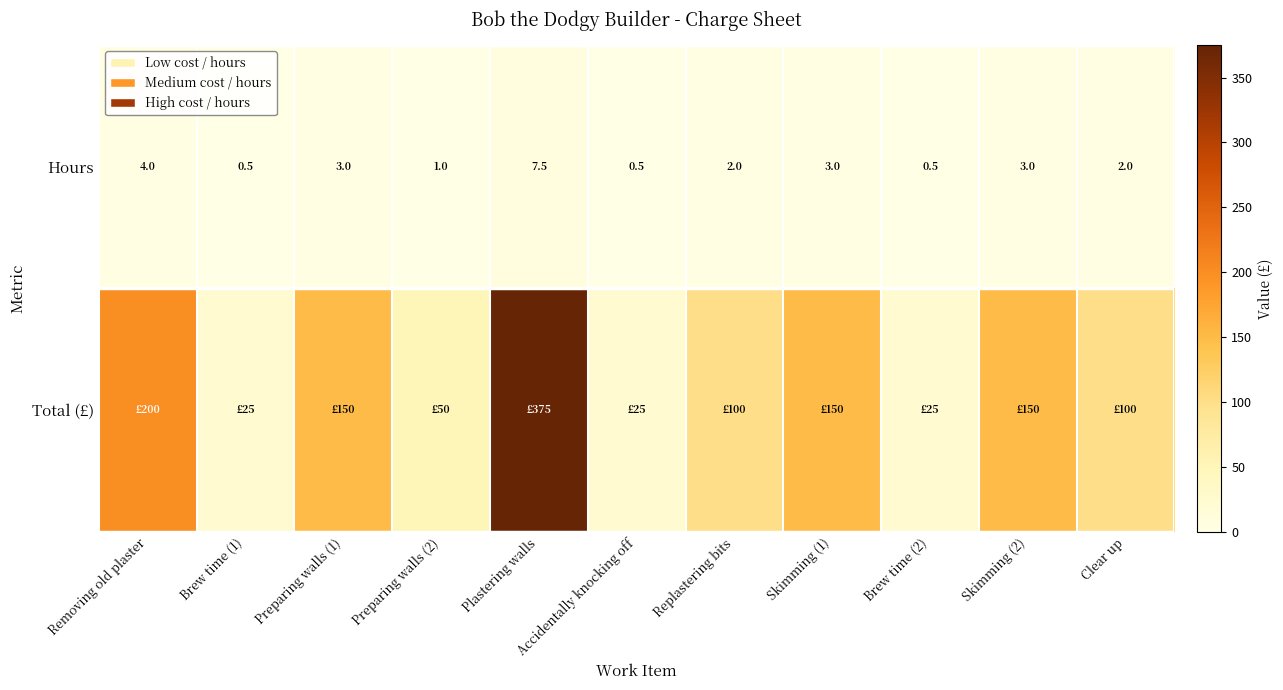

What is the maximum value for Hours?

7.5